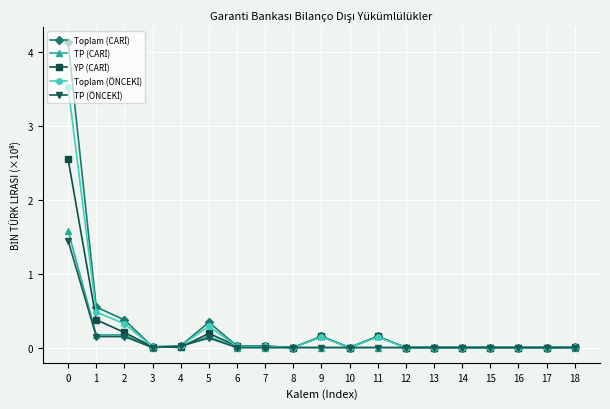

What is the maximum value shown in the chart?

4.1